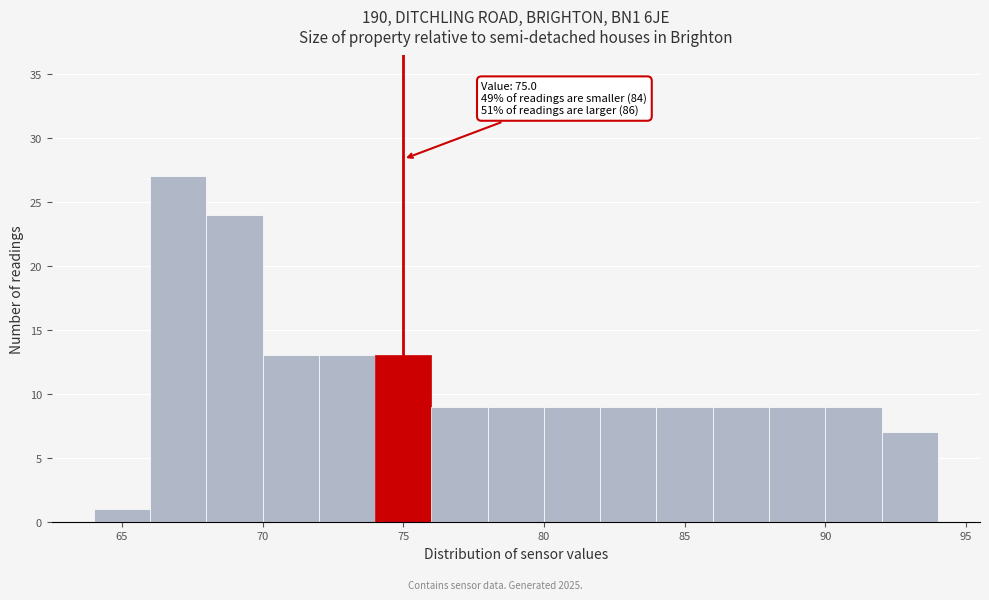

Over which range of the x-axis is the bar tallest?

66 to 68